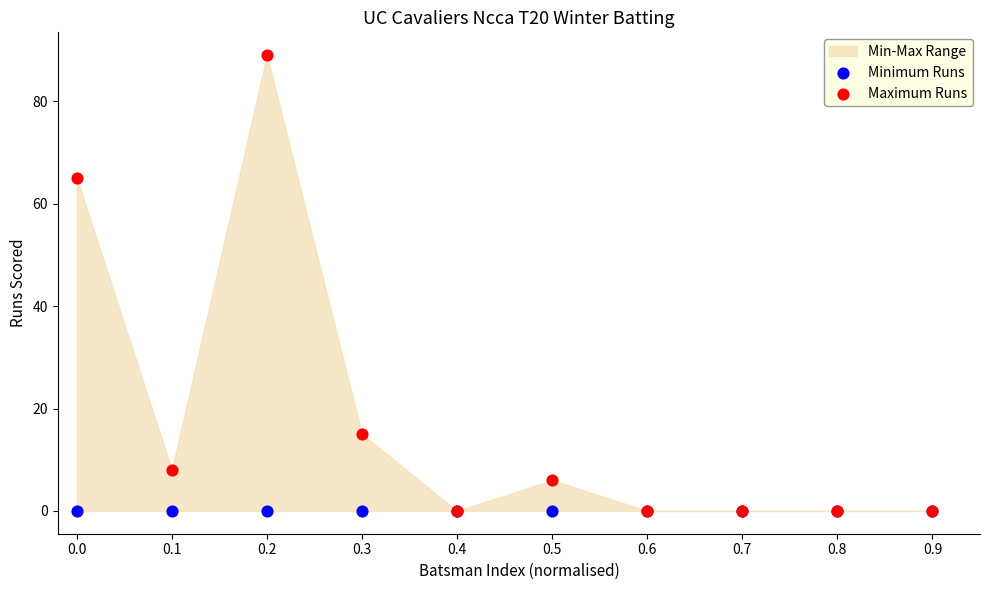

Across all series, what Y value is closest to 44?

65